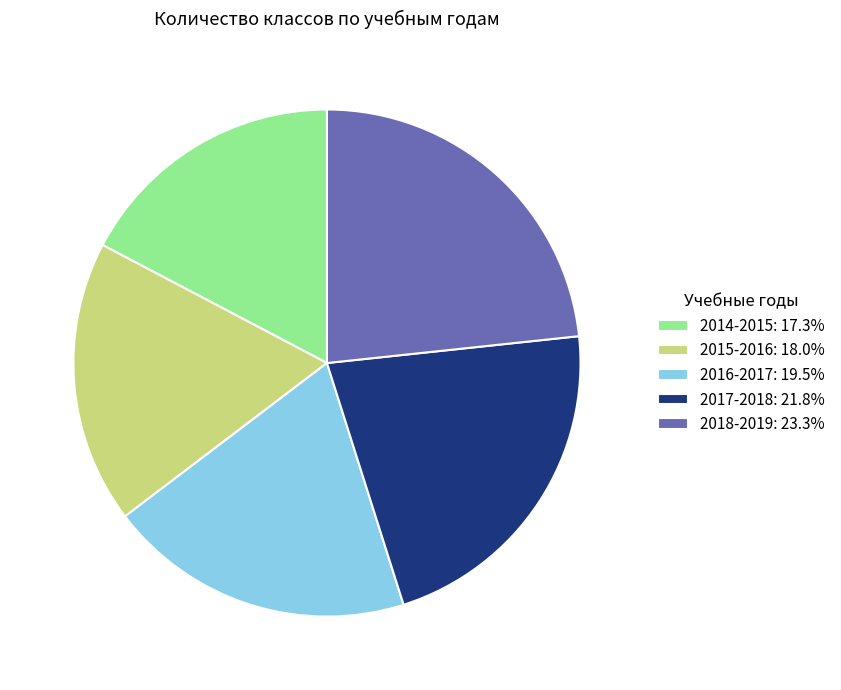

Between 2017-2018 and 2018-2019, which is larger?

2018-2019